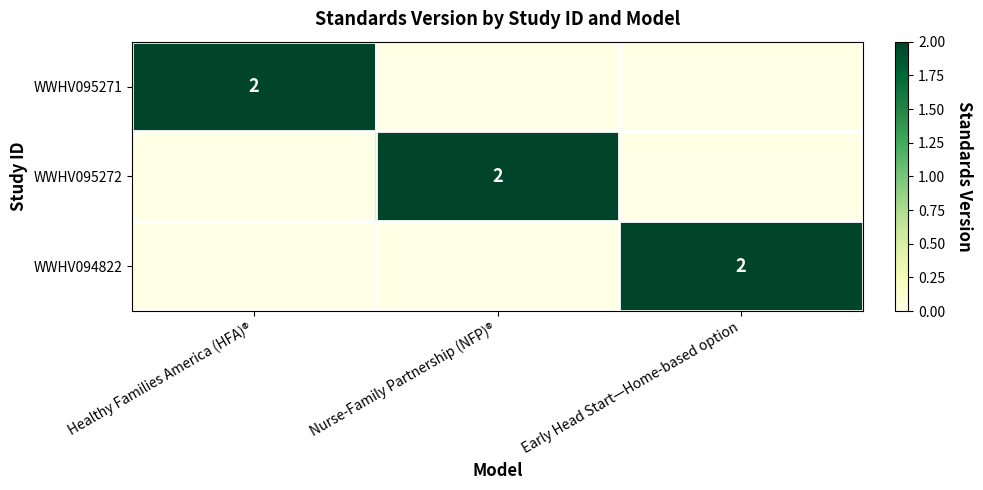

What is the average value of the WWHV095271 series?

1